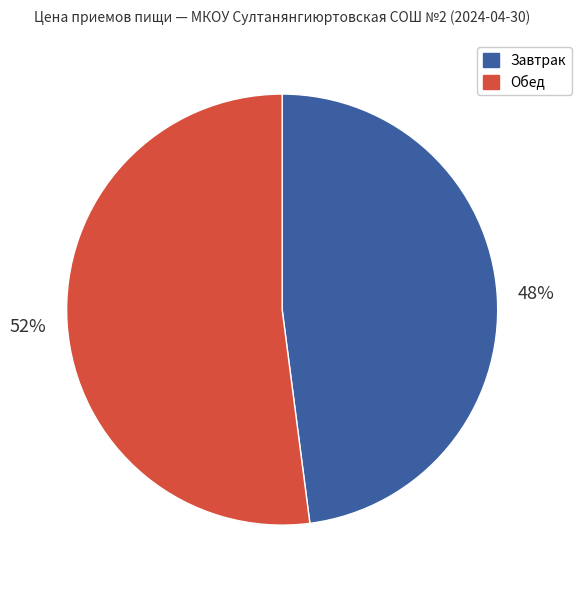

To the nearest percent, what is the average slice percentage?

50%